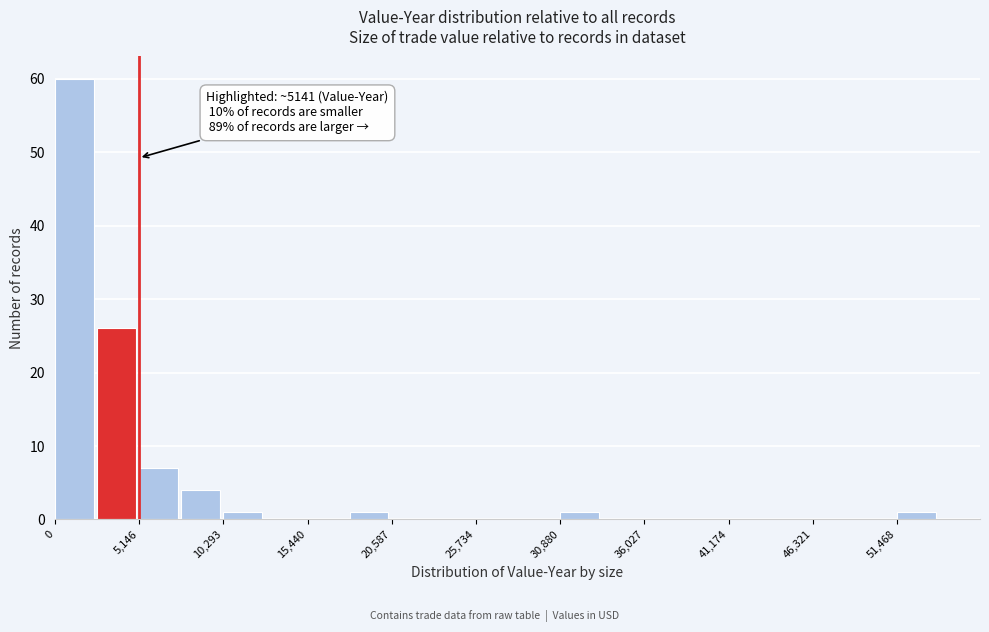

Around what value on the x-axis is the tallest bar? Give the approximate position of its centre, as read against the axis.

1000